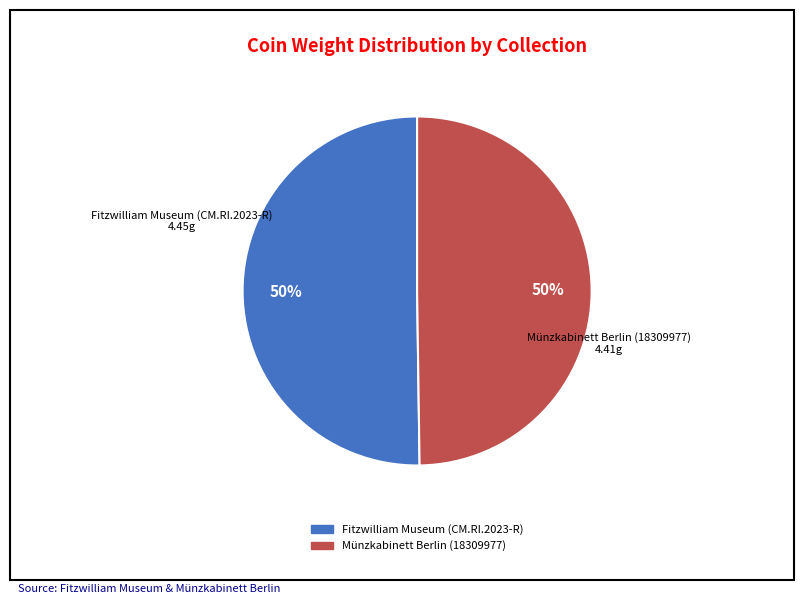

What percentage is the Fitzwilliam Museum (CM.RI.2023-R) slice, to the nearest percent?

50%